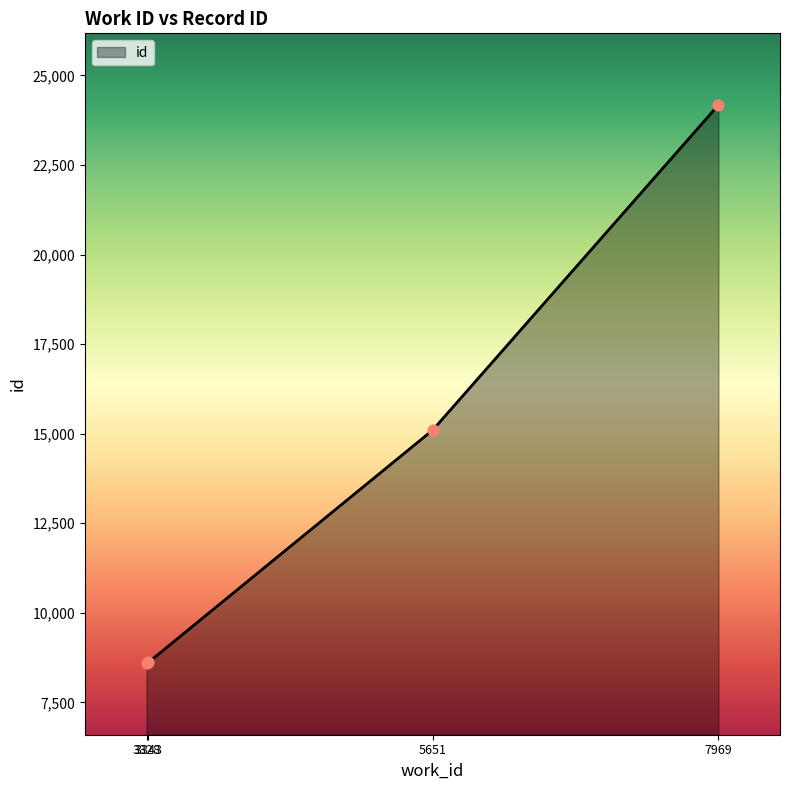

Between 7969 and 3328, which is larger?

7969